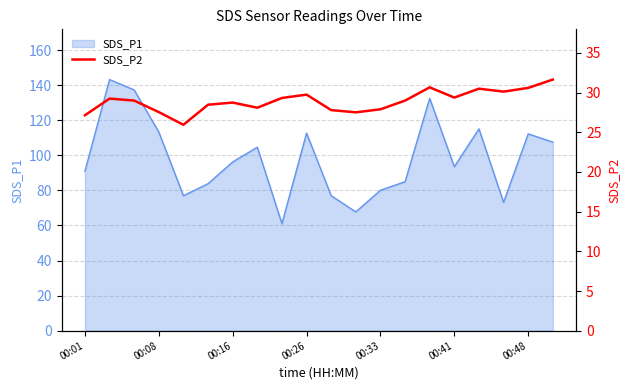

What is the minimum value for SDS_P1?

61.0